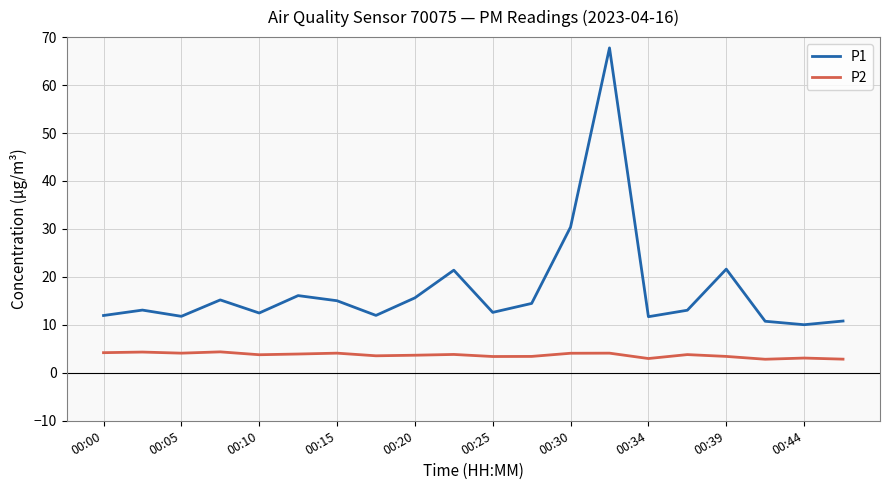

Which series has the largest total across all categories?

P1